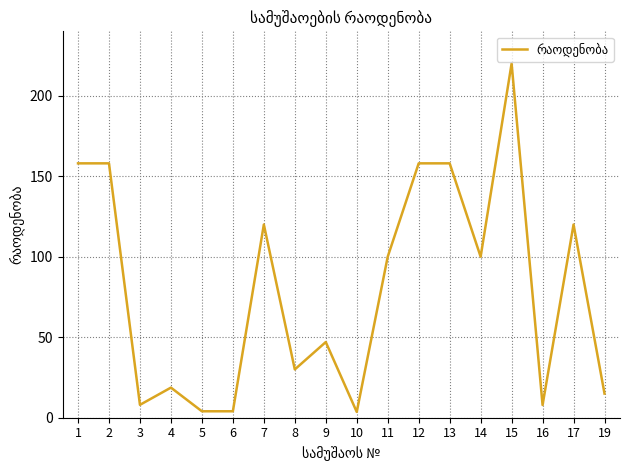

What is the maximum value shown in the chart?

220.0